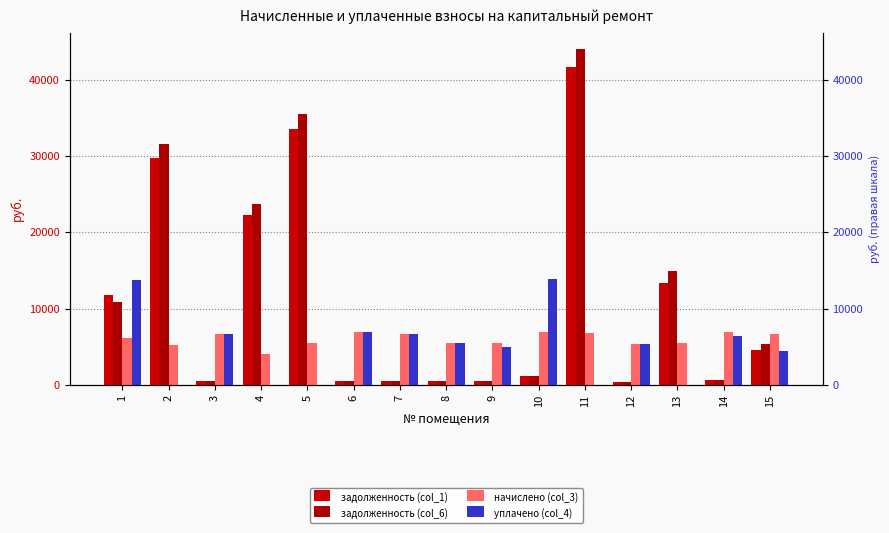

Which series has the largest range (max minus min)?

задолженность (col_6)